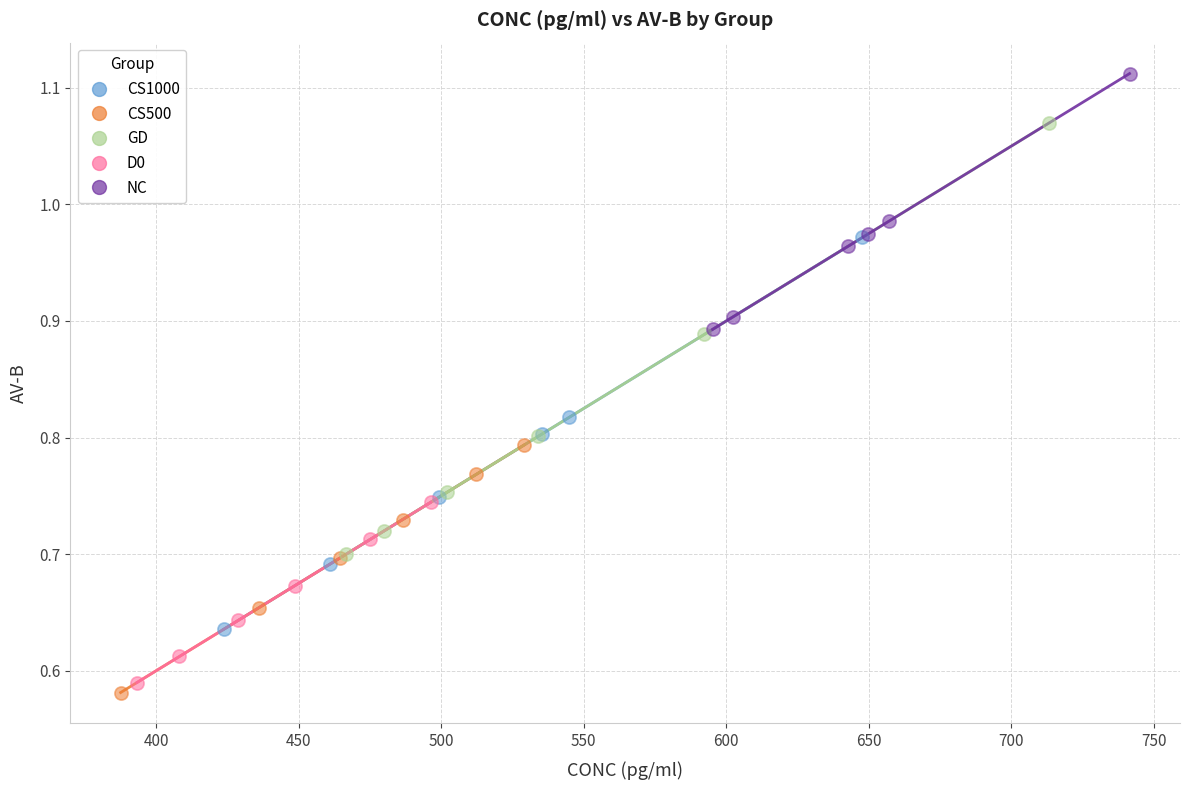

Which series contains the lowest Y value?

CS500